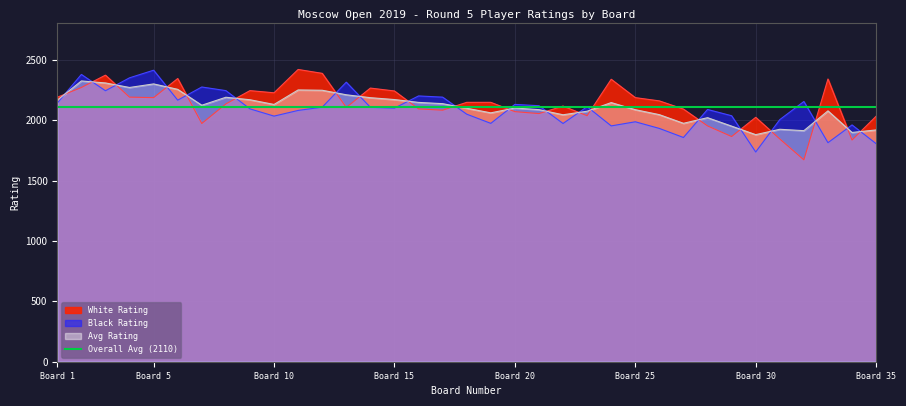

What is the minimum value for Black Rating?

1736.0